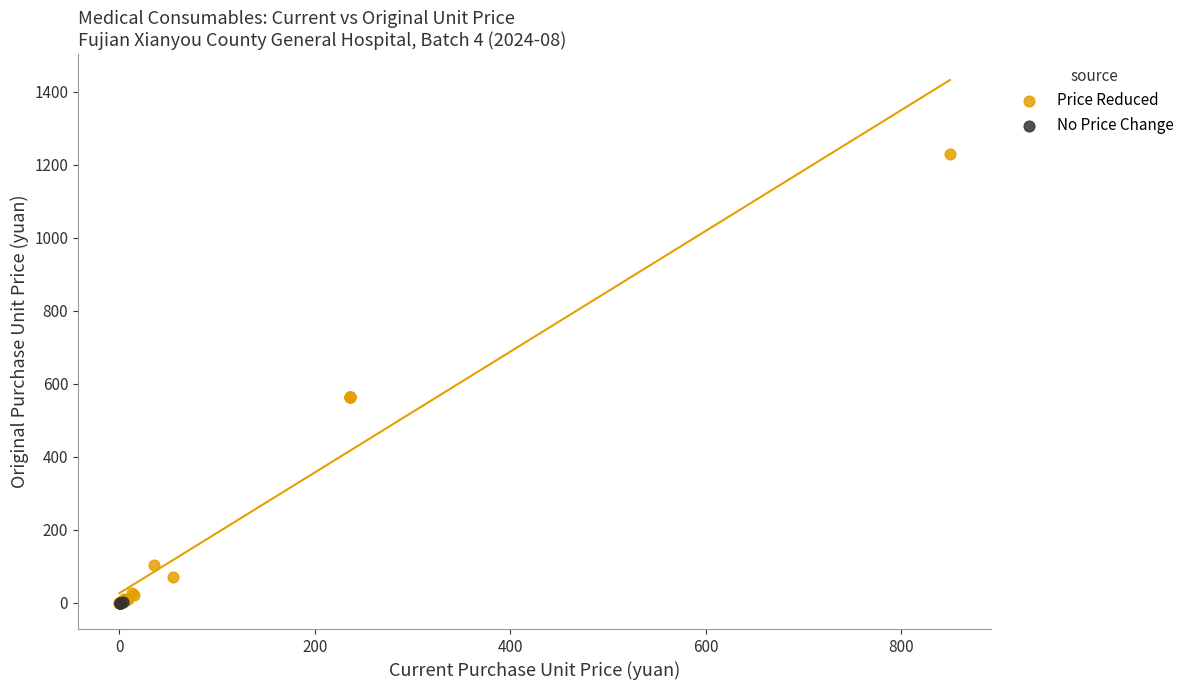

What are all the series names shown in the legend?

Price Reduced, No Price Change